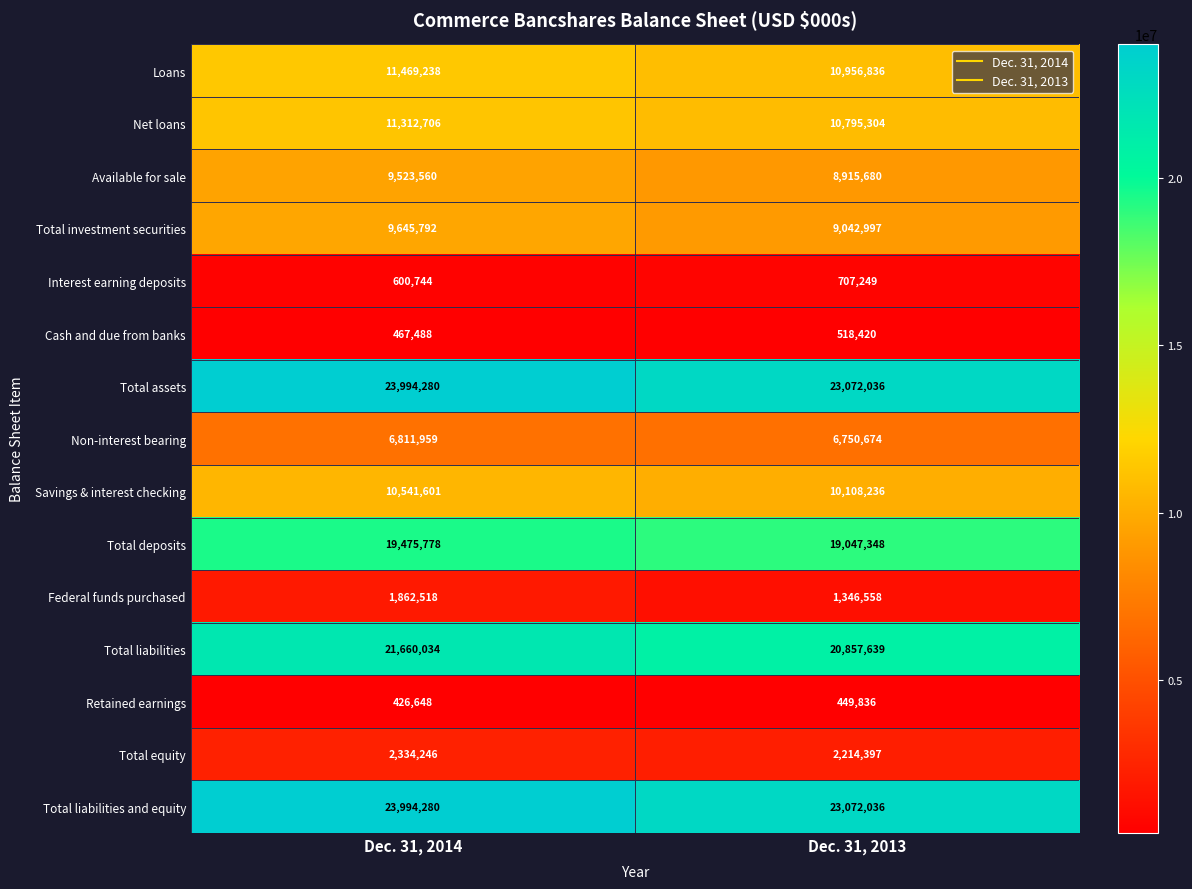

How many distinct data groups are displayed?

15